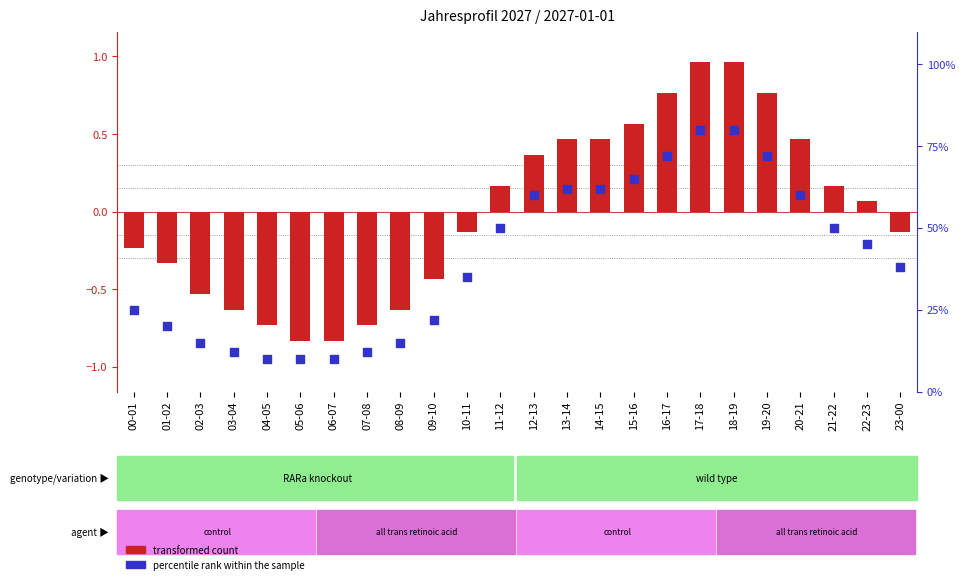

Which series has the largest total across all categories?

percentile rank within the sample